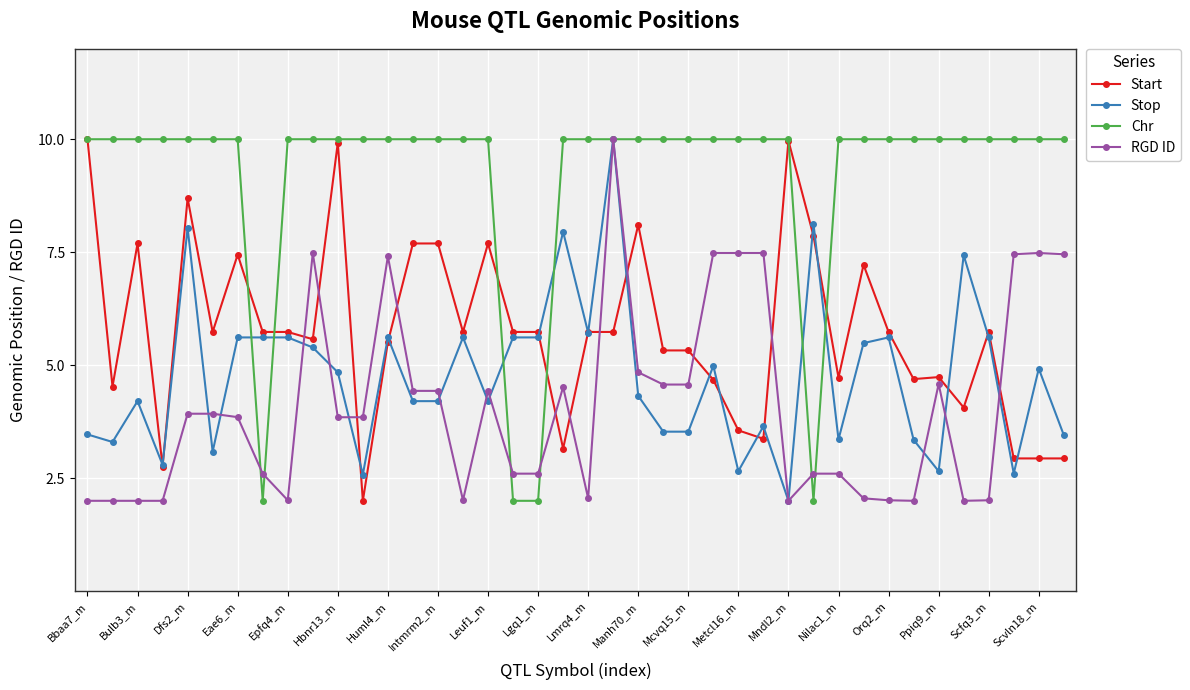

What is the maximum value shown in the chart?

10.0